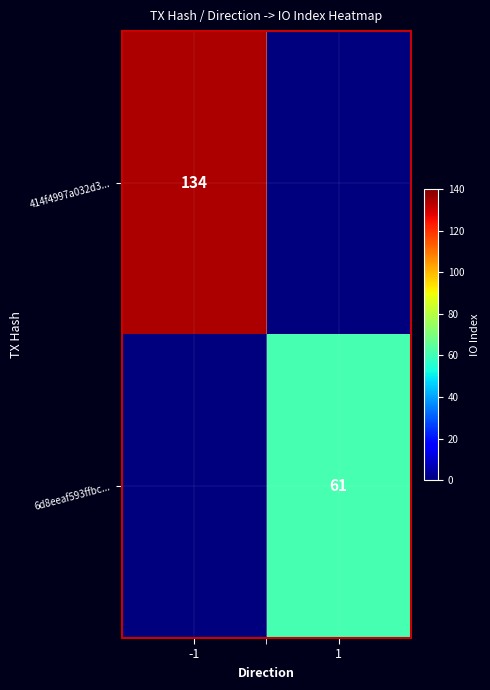

True or false: 414f4997a032d3... has a value of 134 at -1.

True